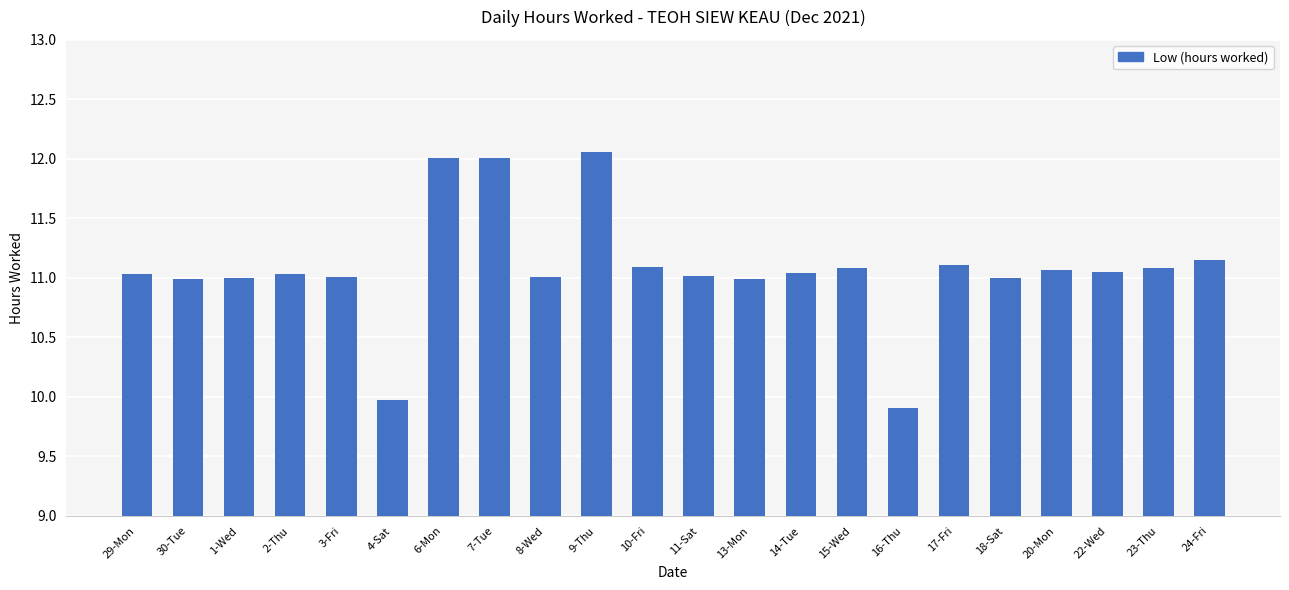

Count the number of categories in the chart.

22